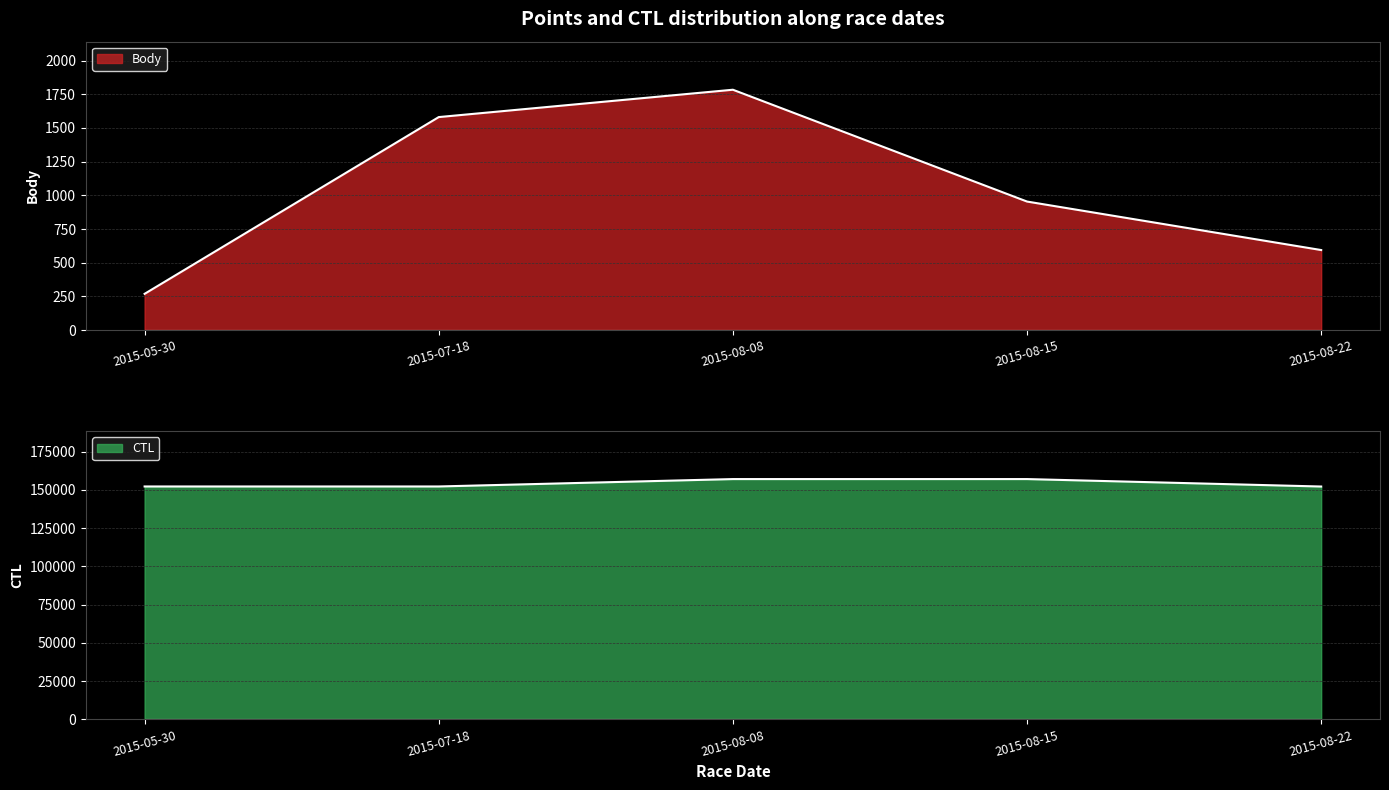

The value of CTL at 2015-08-22 is 152168. True or false?

True